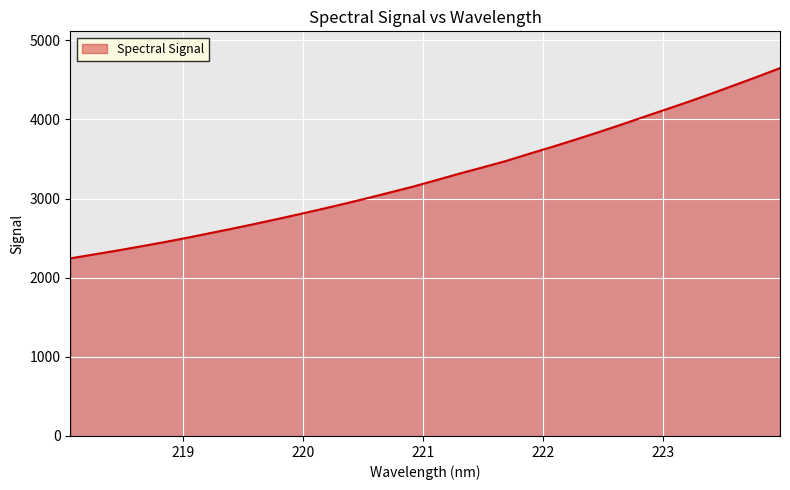

What is the smallest value displayed?

2244.0